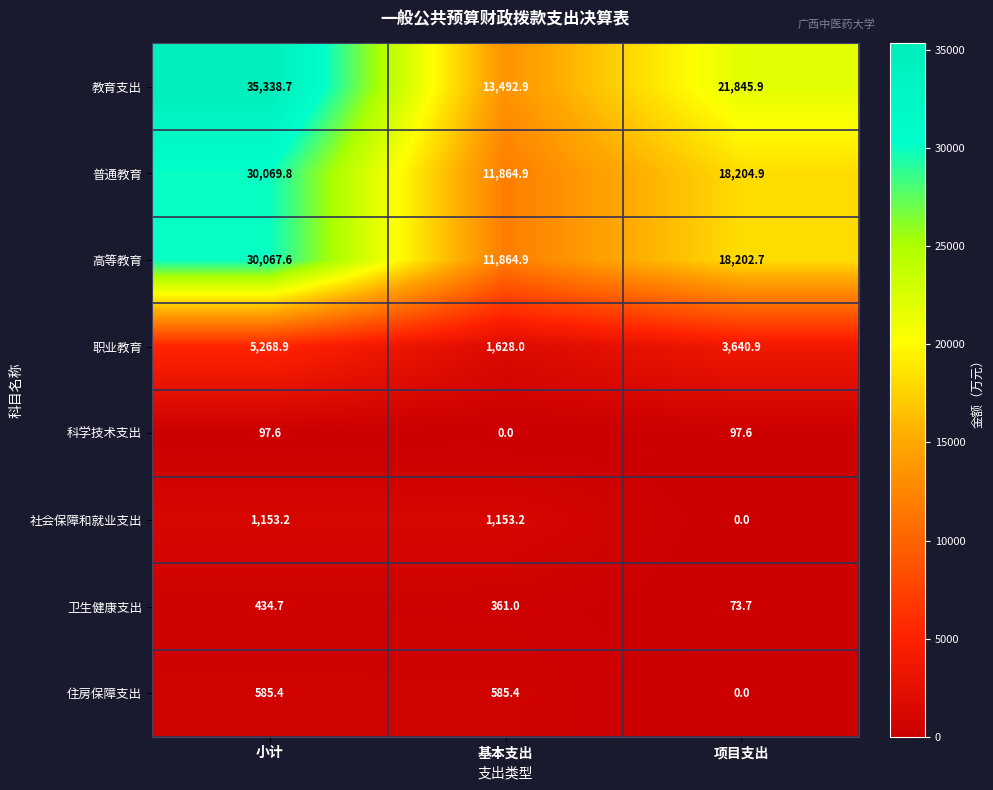

How many categories are shown in the chart?

3